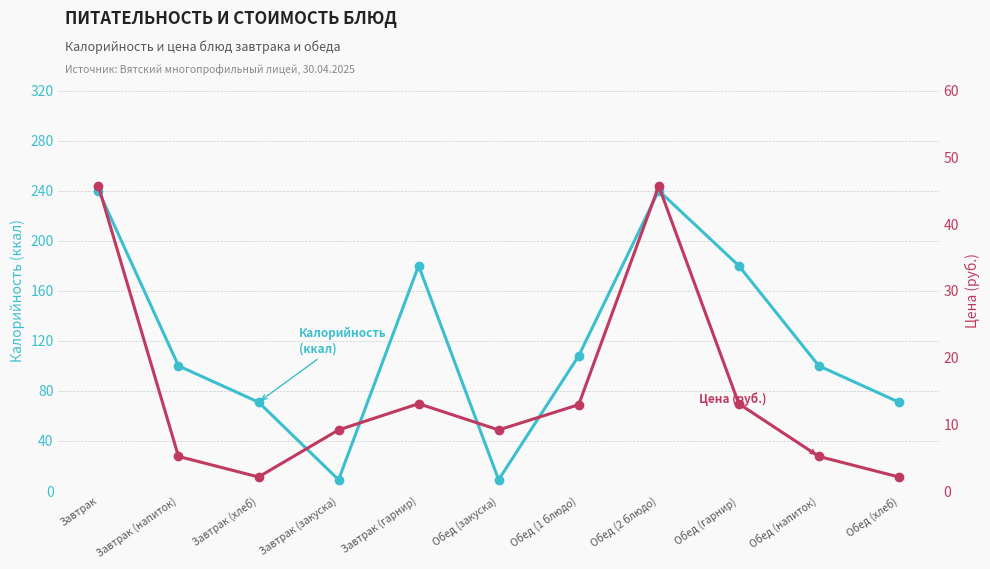

What is the difference between the highest and lowest values at Обед (гарнир)?

166.9